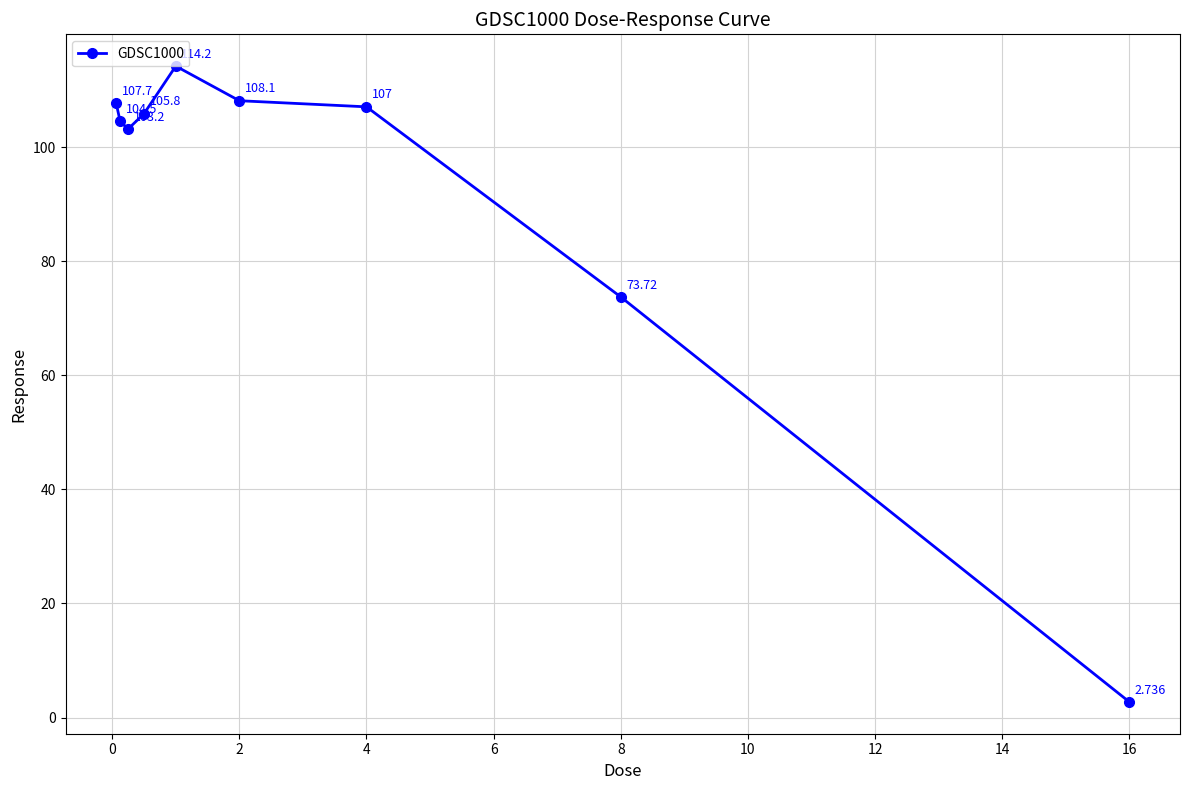

True or false: there are more than 1 points higher than both neighbors.

False